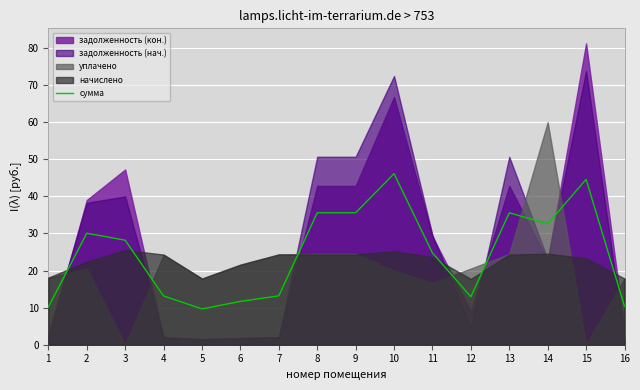

At which category does the data reach its first local valley?

5